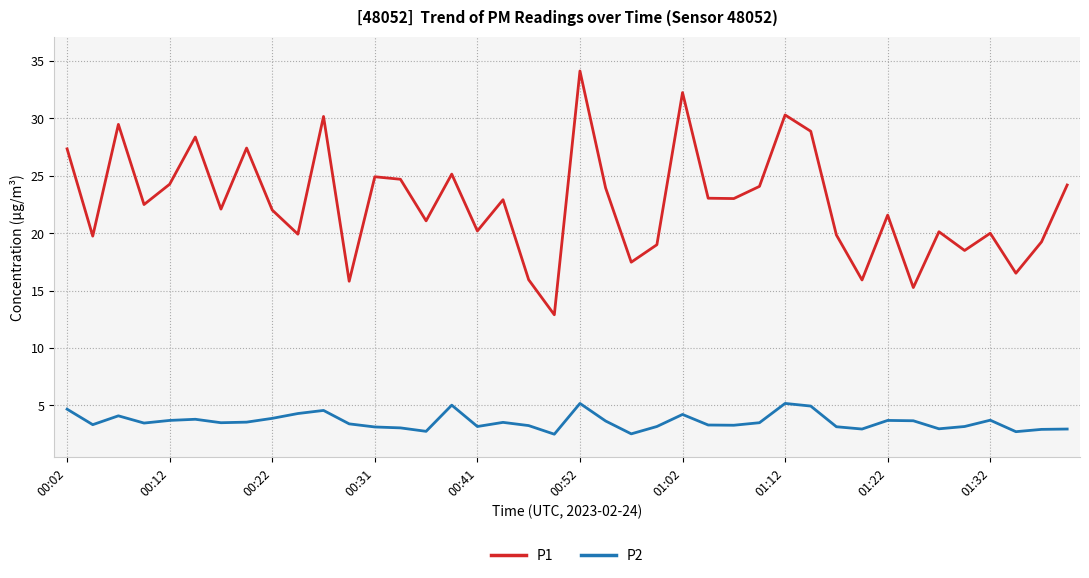

Which series has the largest total across all categories?

P1